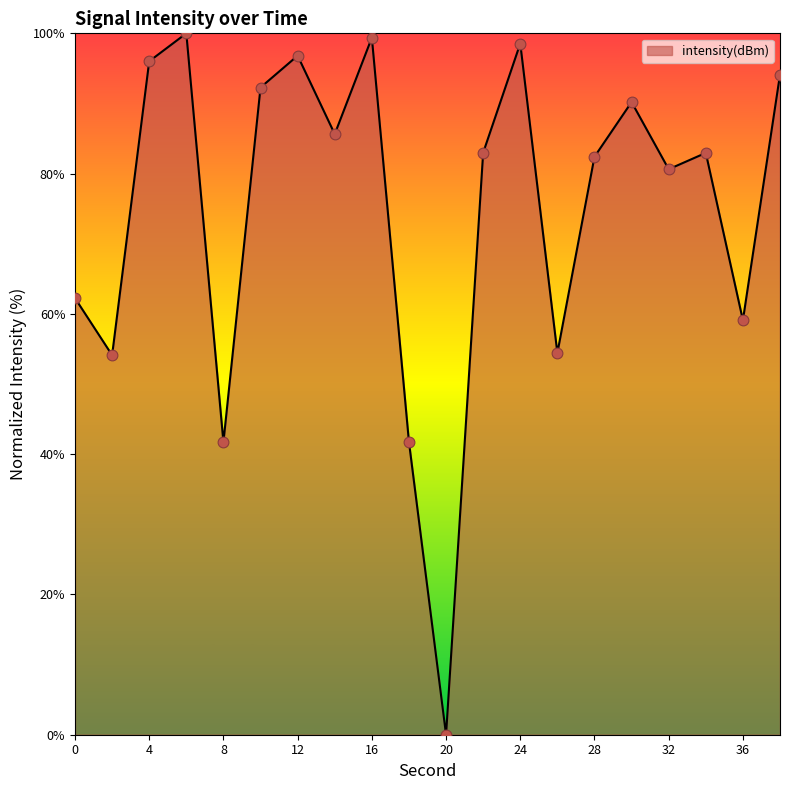

What is the greatest value displayed?

100.0